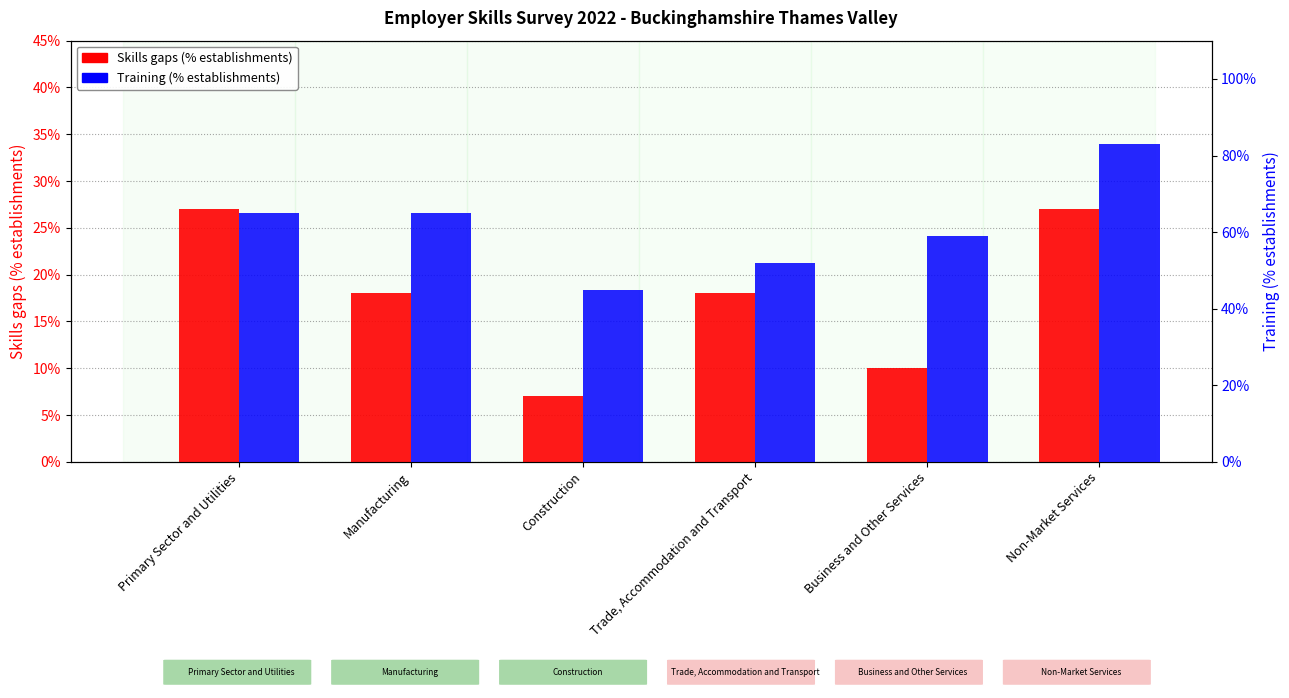

List the labels in order of Training (% establishments) value, smallest first.

Construction, Trade, Accommodation and Transport, Business and Other Services, Primary Sector and Utilities, Manufacturing, Non-Market Services